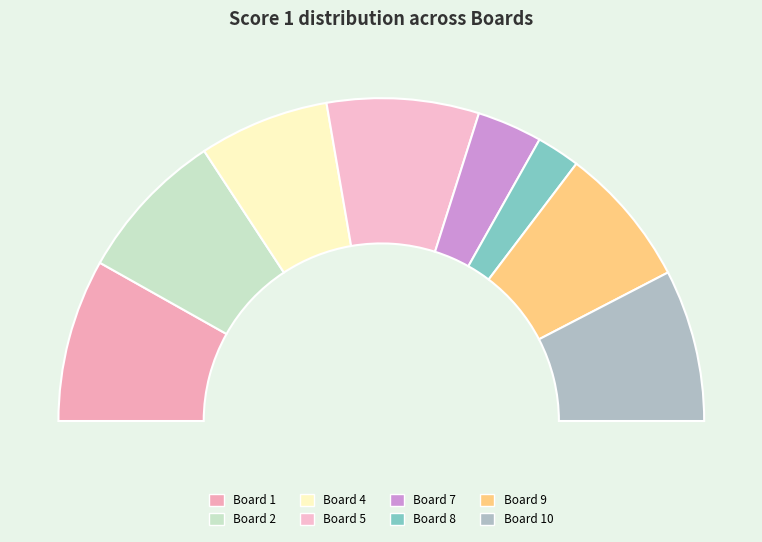

Does Board 7 represent more than half of the total?

No